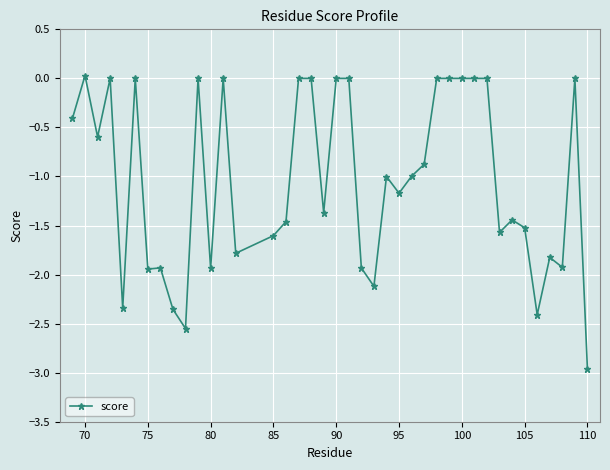

What is the minimum value shown in the chart?

-3.0